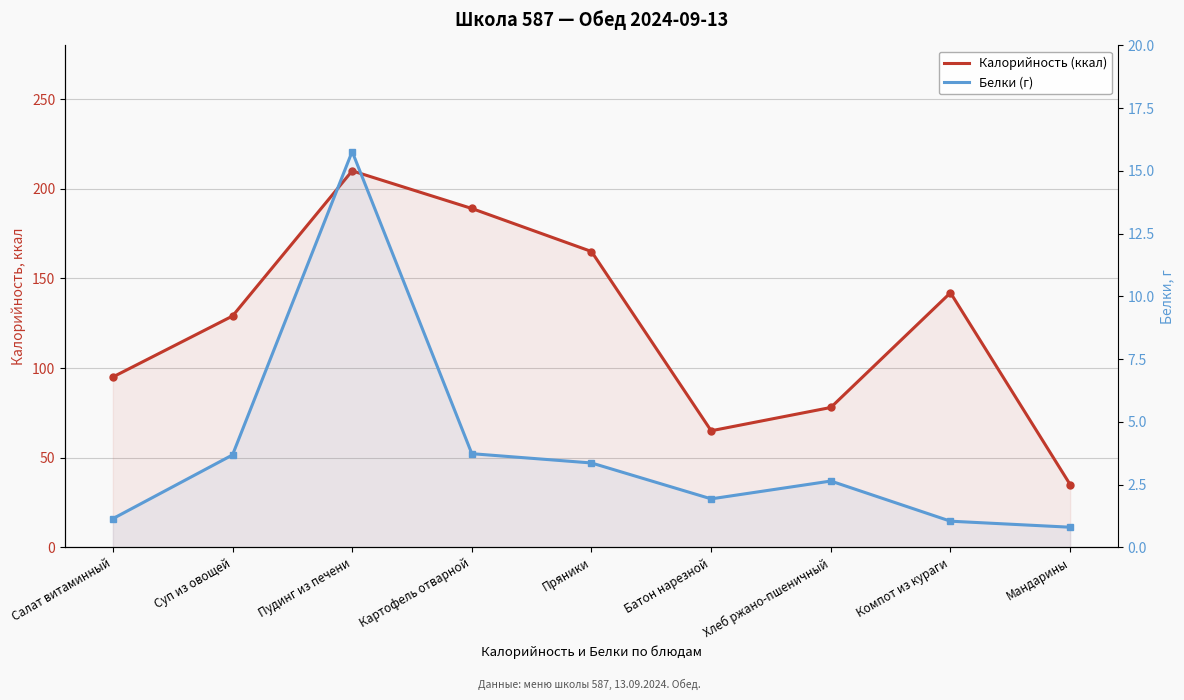

True or false: Калорийность (ккал) has more than 1 points higher than both neighbors.

True